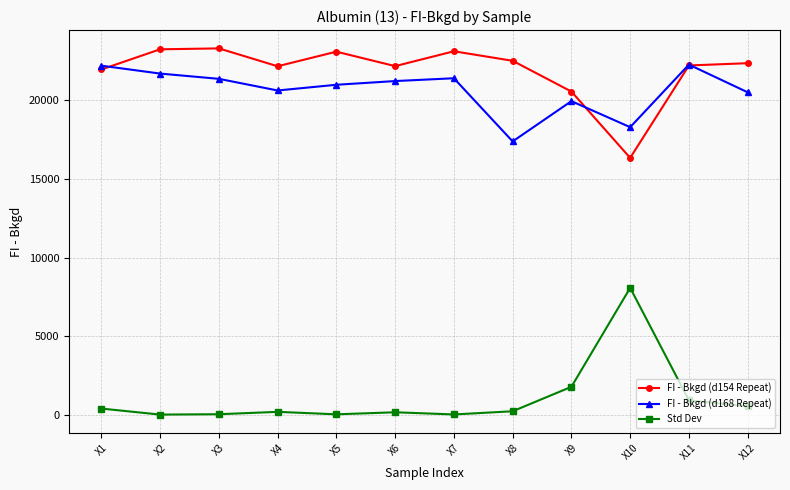

True or false: Std Dev and FI - Bkgd (d168 Repeat) intersect in this chart.

False